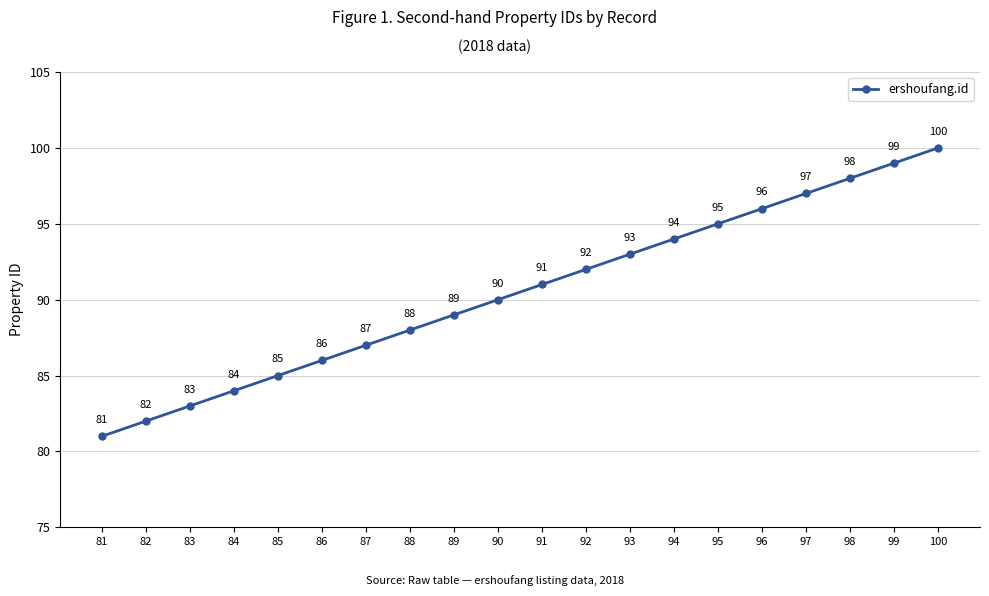

What is the difference between the values at 86 and 89?

3